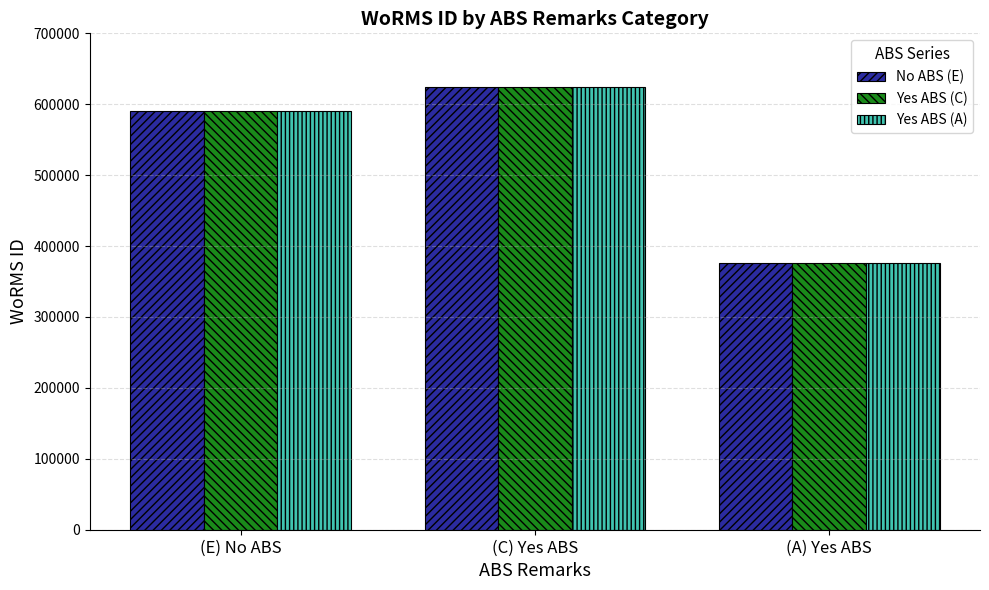

What are all the series names shown in the legend?

No ABS (E), Yes ABS (C), Yes ABS (A)